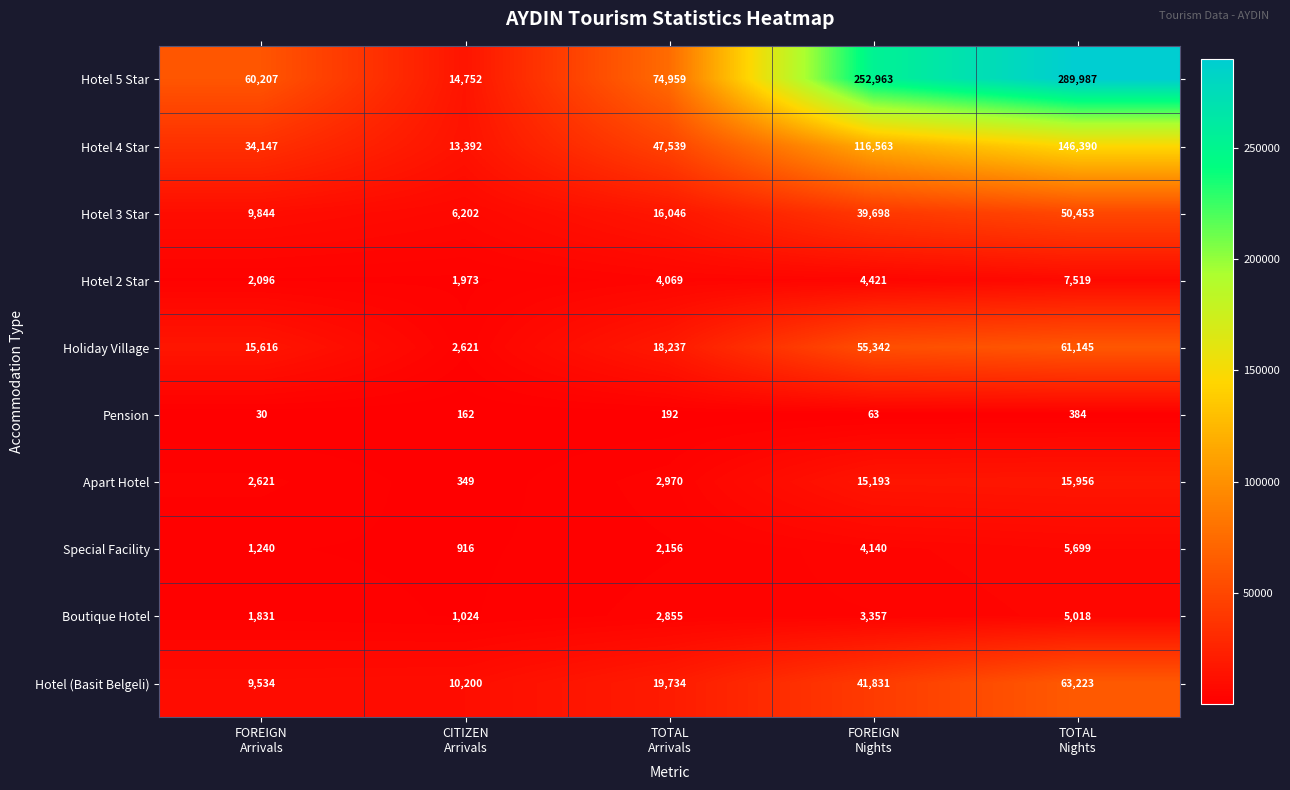

Which series has the largest range (max minus min)?

Hotel 5 Star